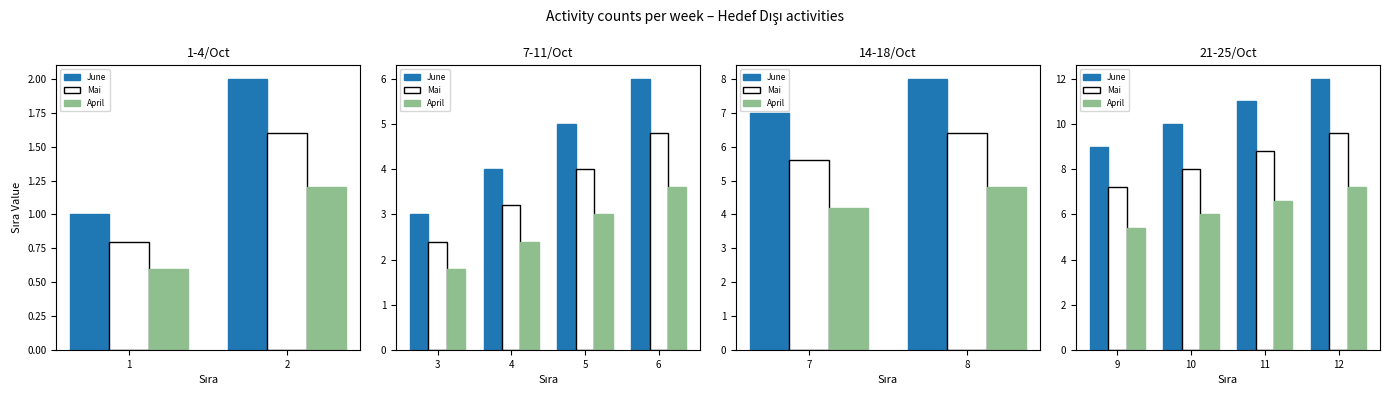

Which series has the largest total across all categories?

June